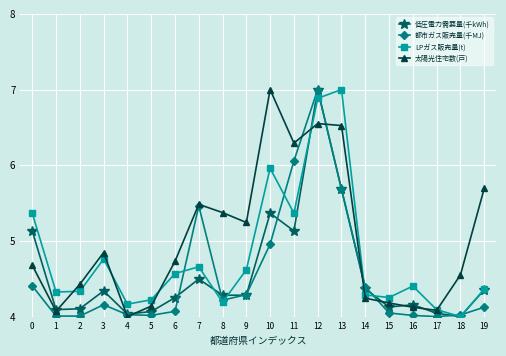

What is the average value of the 都市ガス販売量(千MJ) series?

4.5